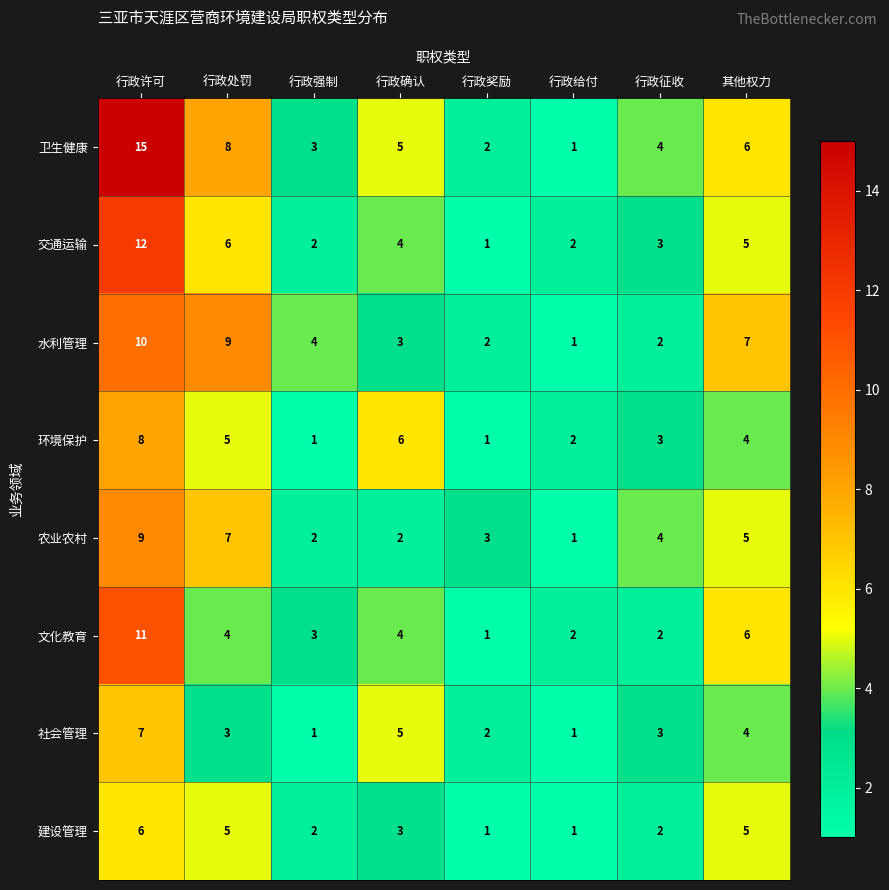

The value of 建设管理 at 行政确认 is 2. True or false?

False